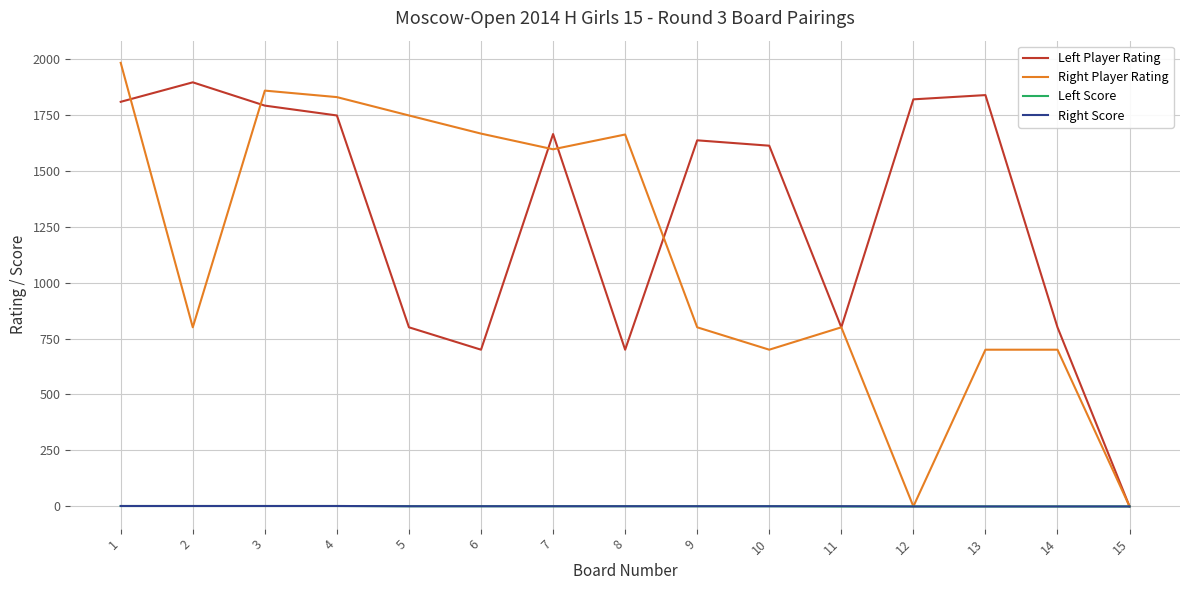

Which series has the largest total across all categories?

Left Player Rating